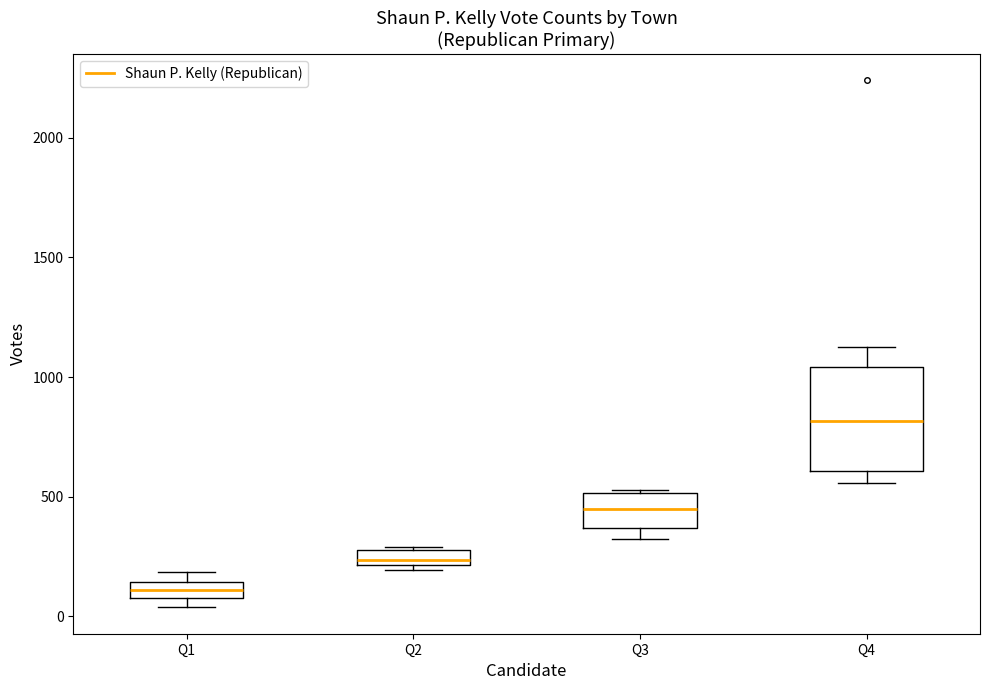

Which box has the lowest median line?

Q1